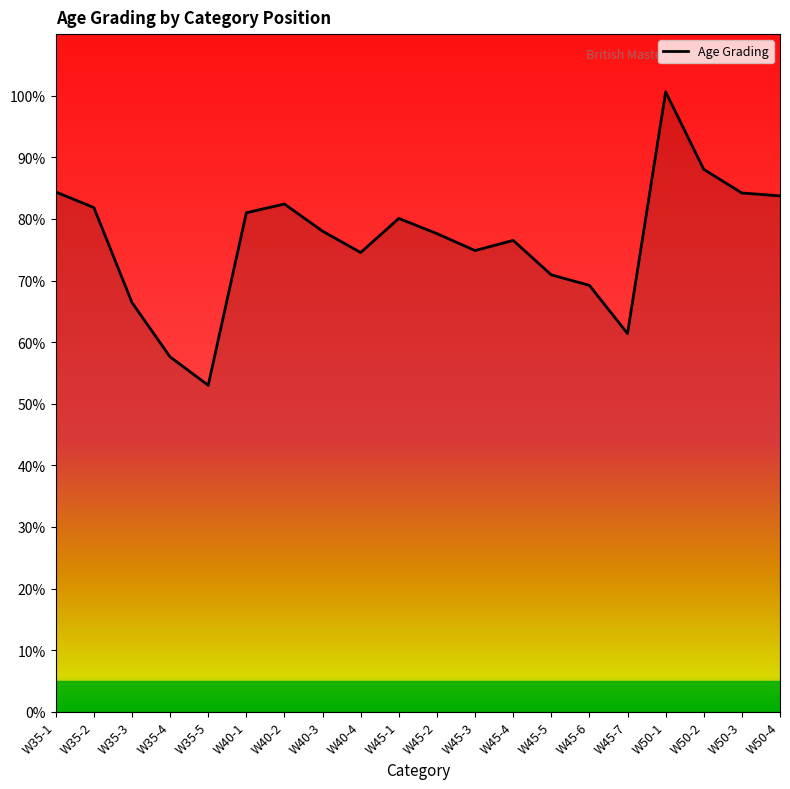

Is this an area chart (filled region under the line)?

Yes